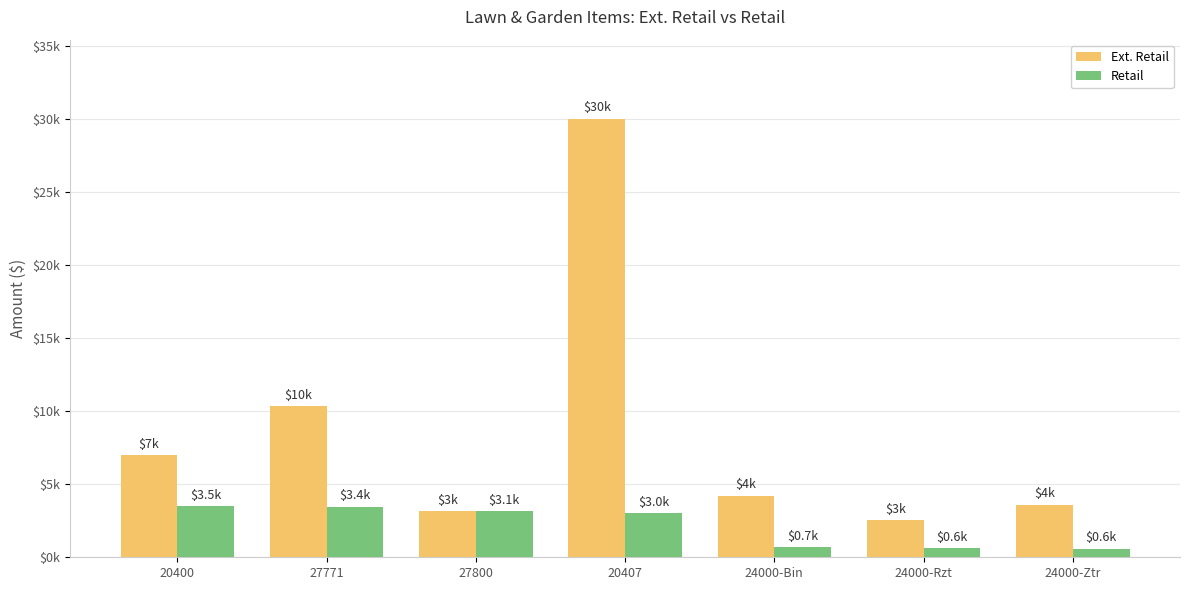

Rank the categories by Ext. Retail value from lowest to highest.

24000-Rzt, 27800, 24000-Ztr, 24000-Bin, 20400, 27771, 20407